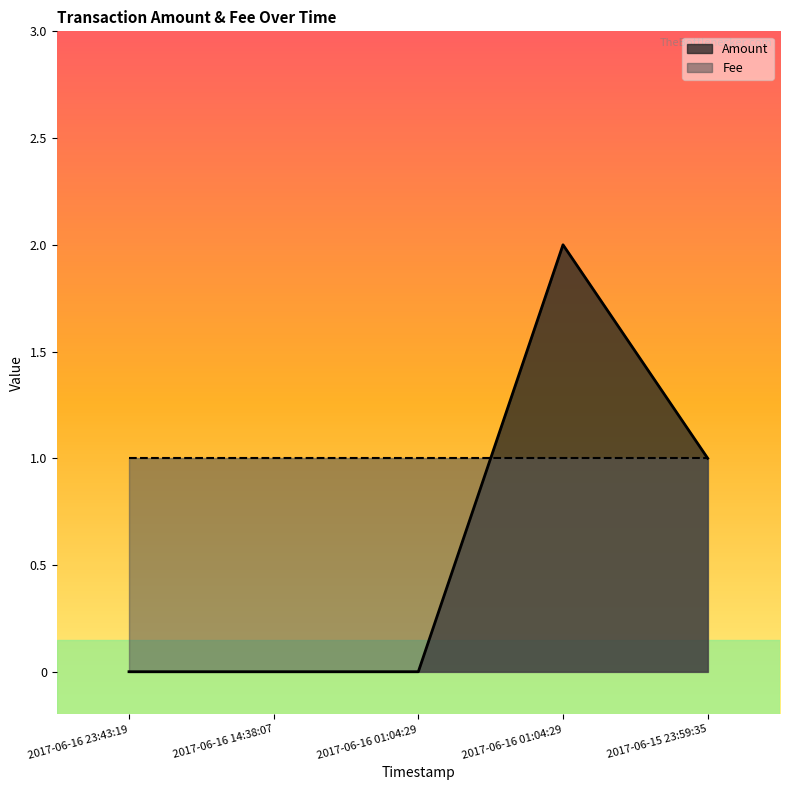

At which category does the chart reach its minimum across all series?

2017-06-16 23:43:19